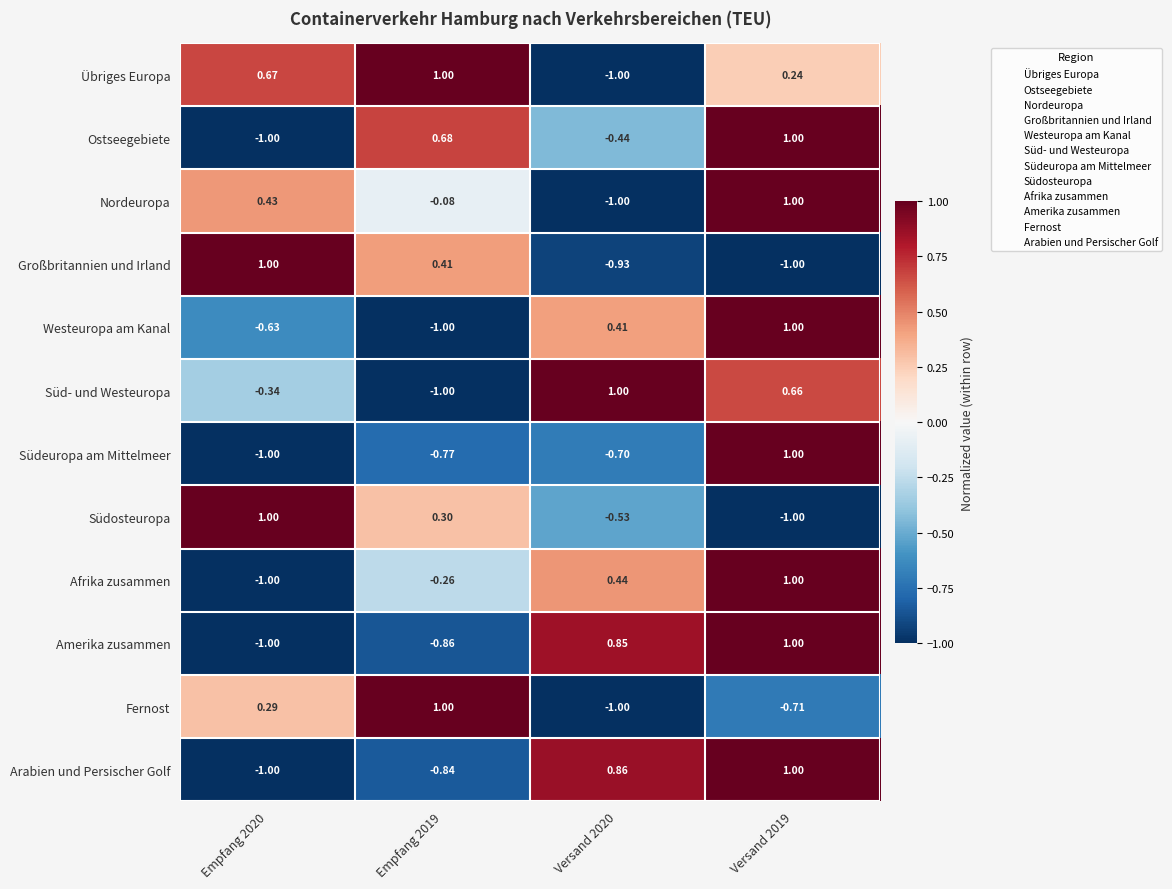

Which series changed the most between Versand 2020 and Versand 2019?

Nordeuropa